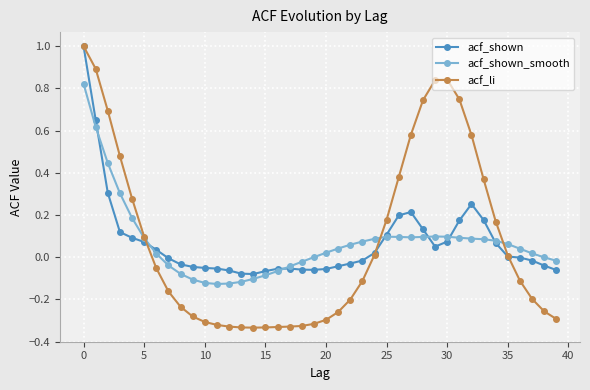

True or false: acf_shown_smooth has more than 0 points higher than both neighbors.

True